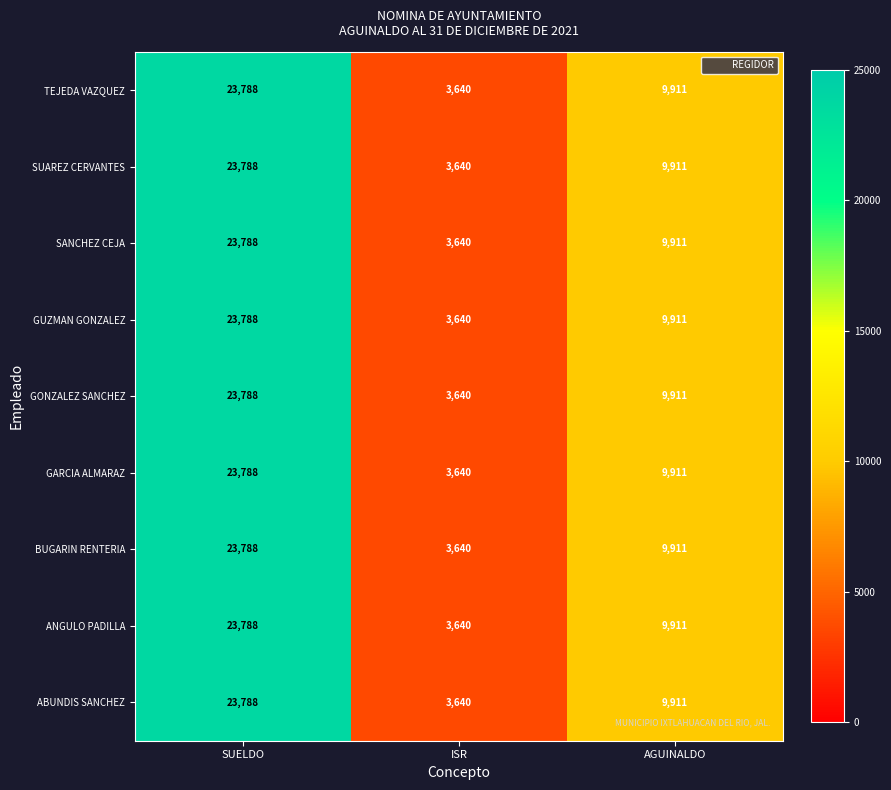

Is it true that SUAREZ CERVANTES equals 1350 at ISR?

False